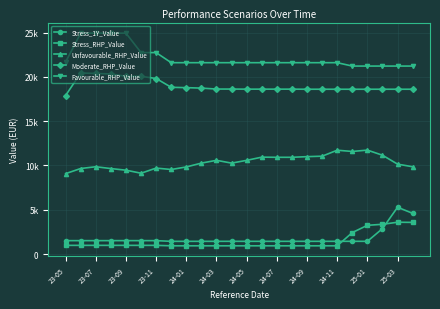

Where is the first local maximum for Stress_RHP_Value?

23-07